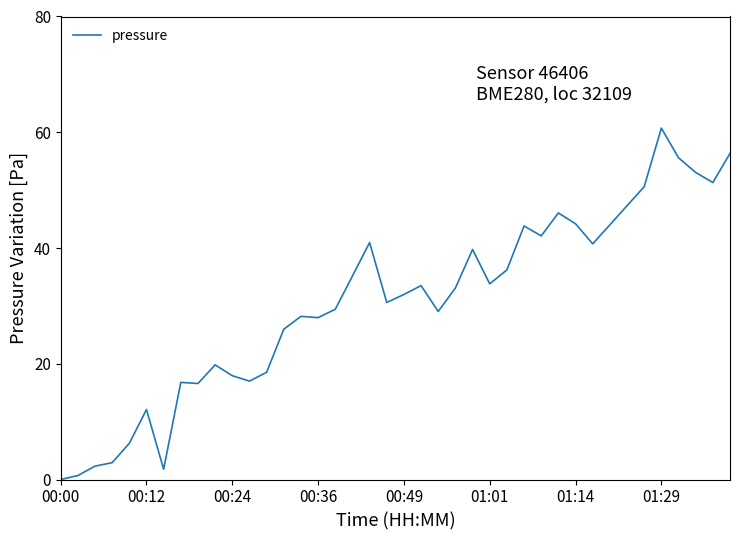

What is the difference between the maximum and minimum values?

60.7